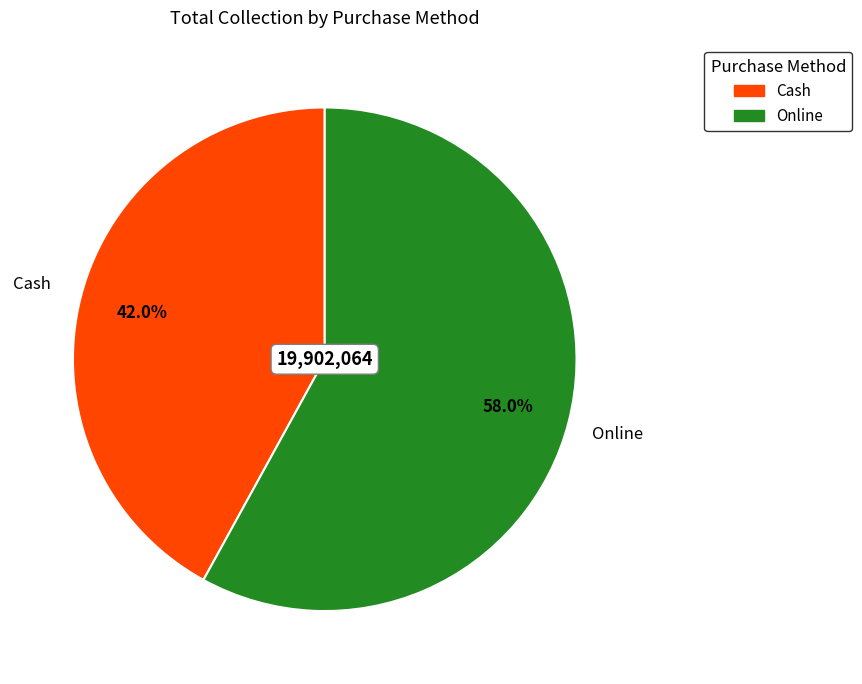

How many segments does this pie chart have?

2